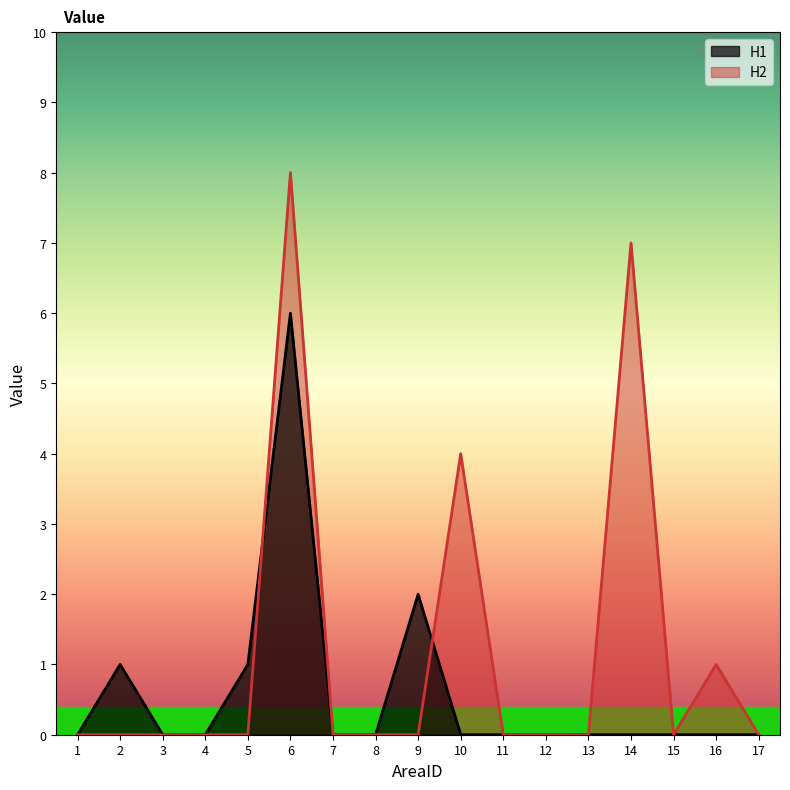

Between 2 and 8, which is larger?

2